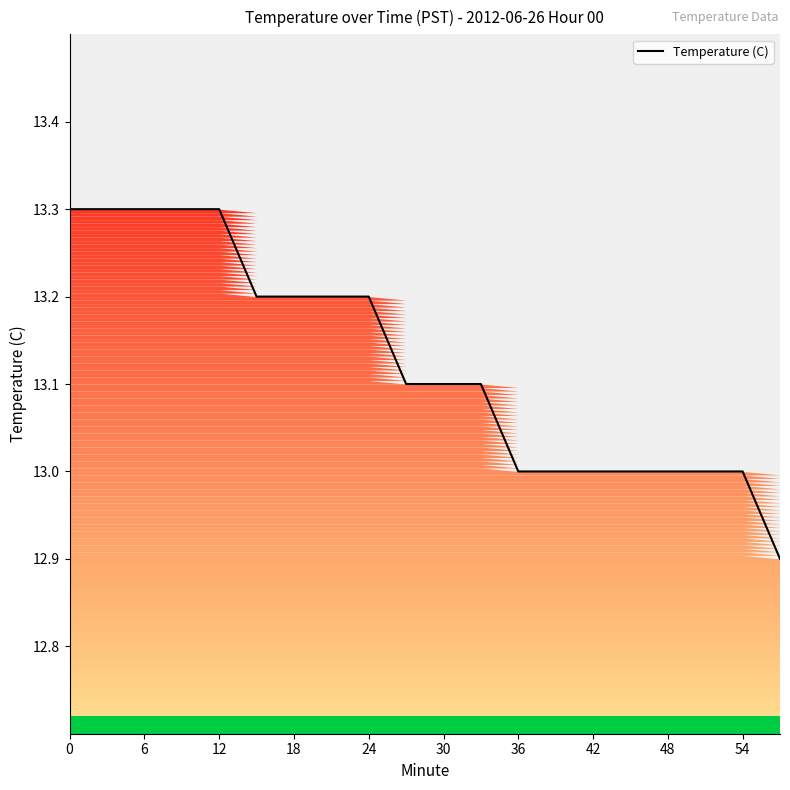

True or false: there are more than 0 points higher than both neighbors.

False